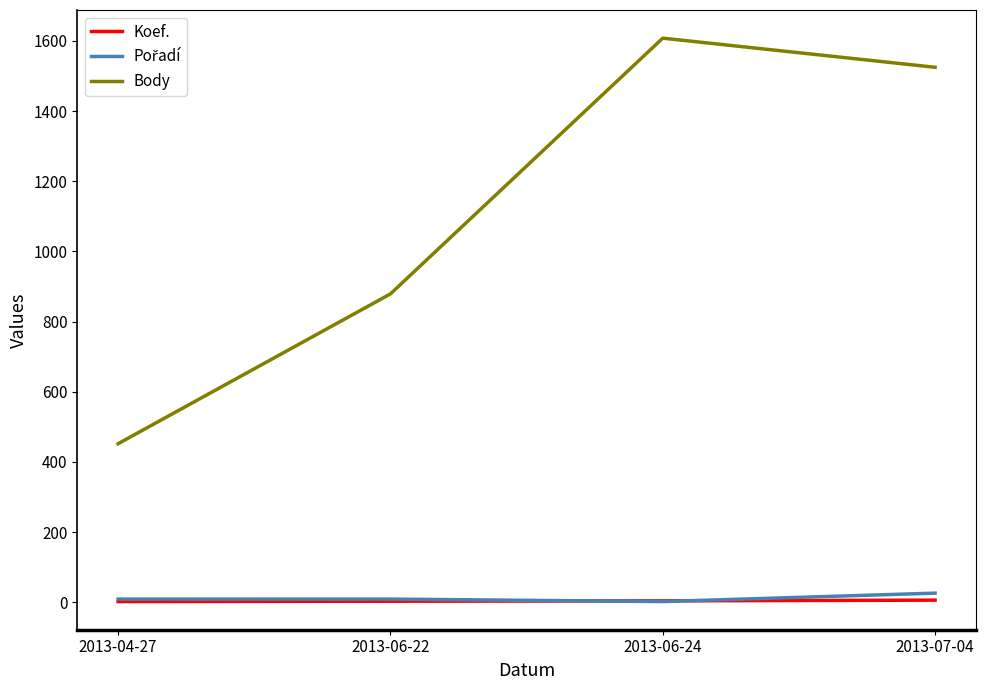

What position from the right is 2013-06-22?

3